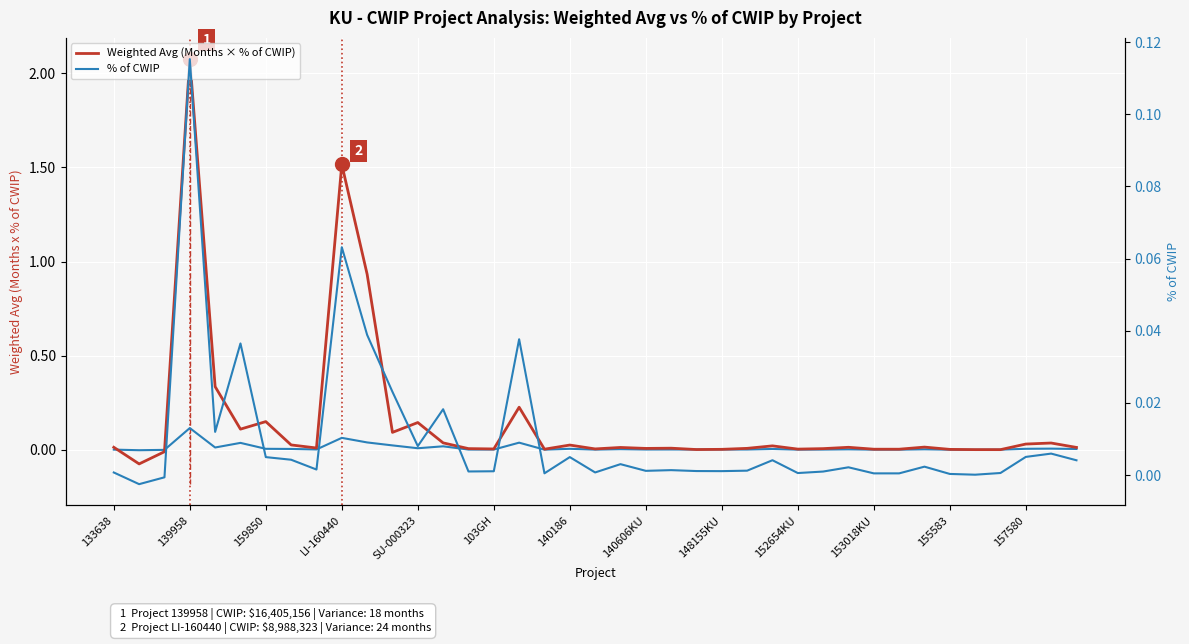

How many interior local valleys does the Weighted Avg (Months × % of CWIP) series have?

11